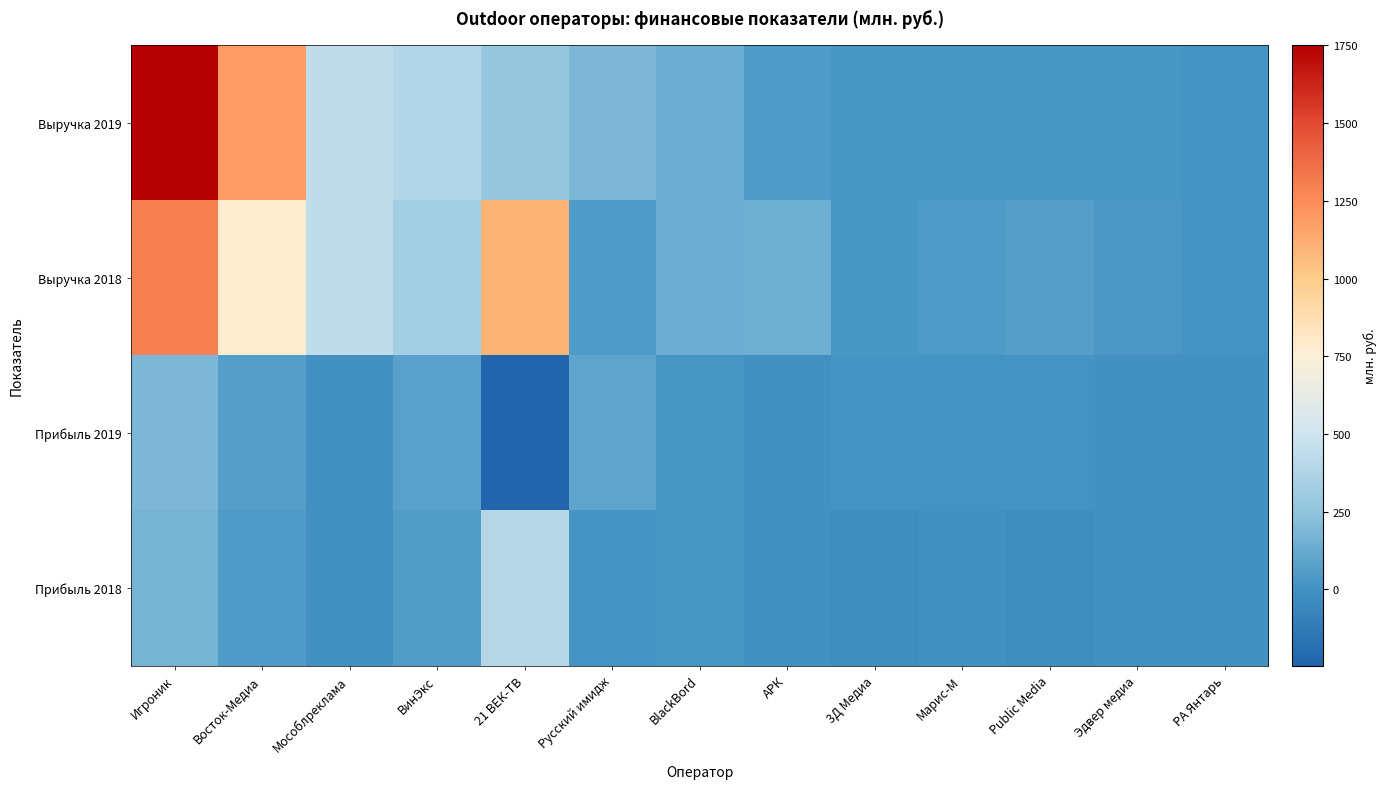

Which series has the widest spread of values?

Выручка 2019